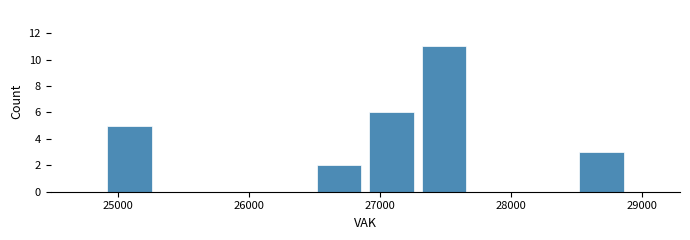

How tall is the bar that spans 26500 to 26900 on the x-axis? Neither the bar edges nor the heights are printed on the chart, so give them approximately, as read against the axes.

2